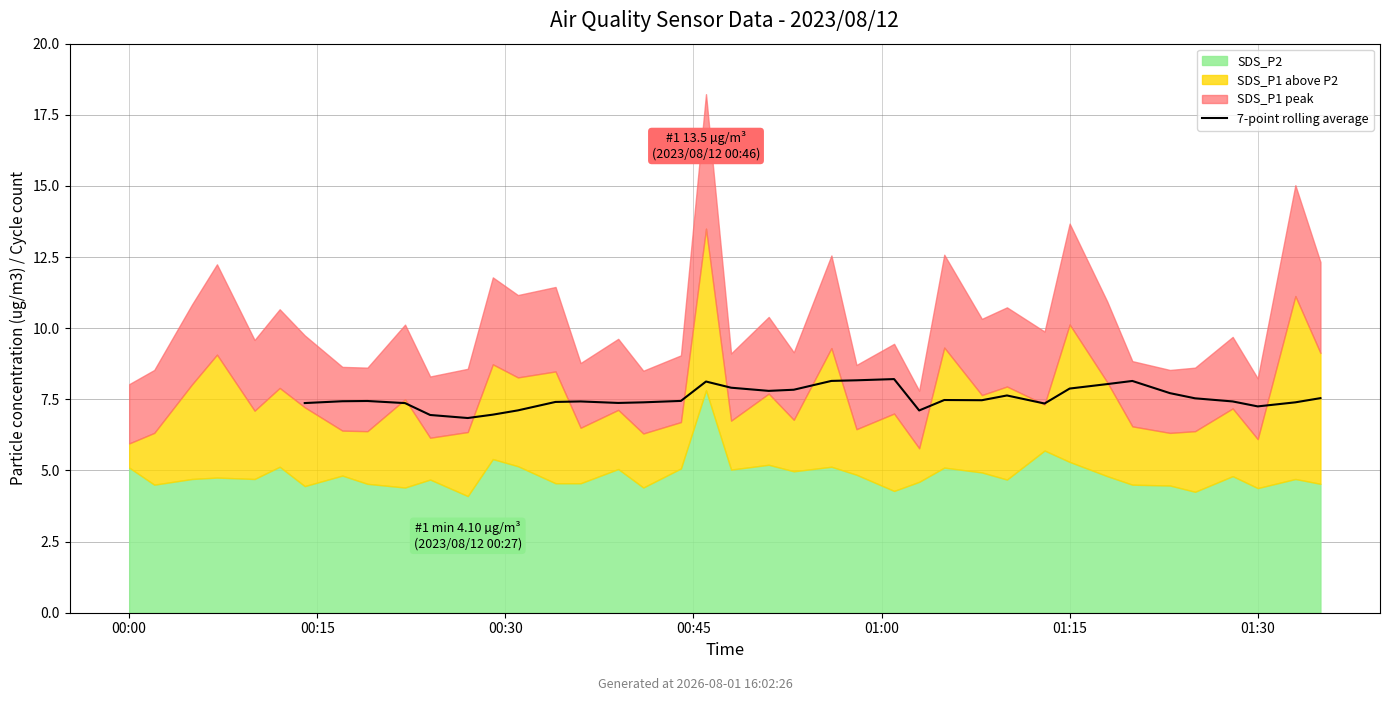

The value at 29 is 2.6. True or false?

False